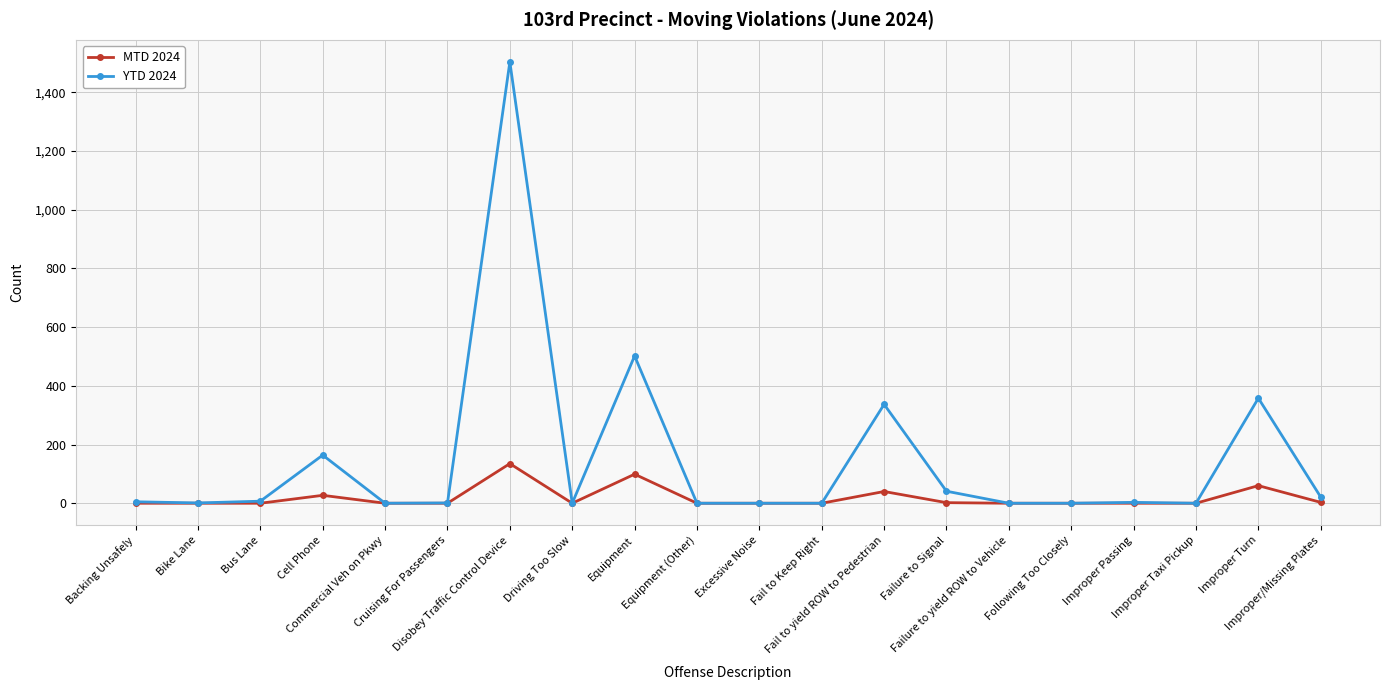

True or false: MTD 2024 has more than 1 points higher than both neighbors.

True